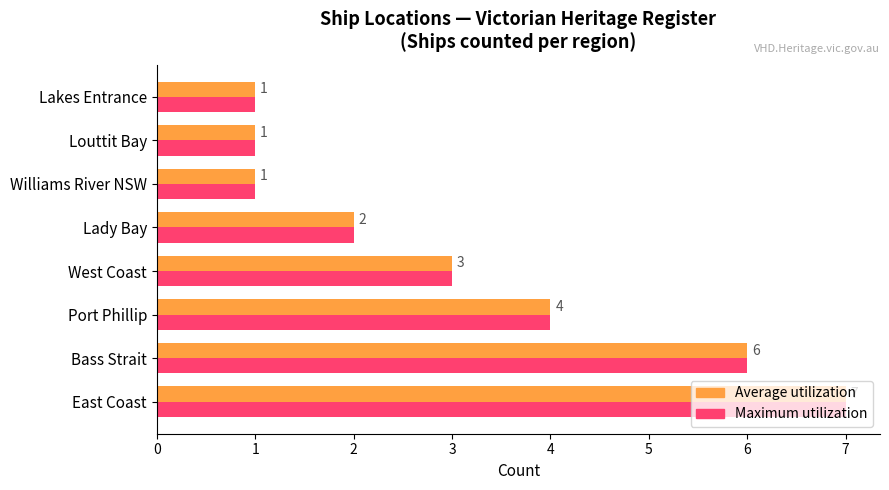

The value of Average utilization at East Coast is 9. True or false?

False